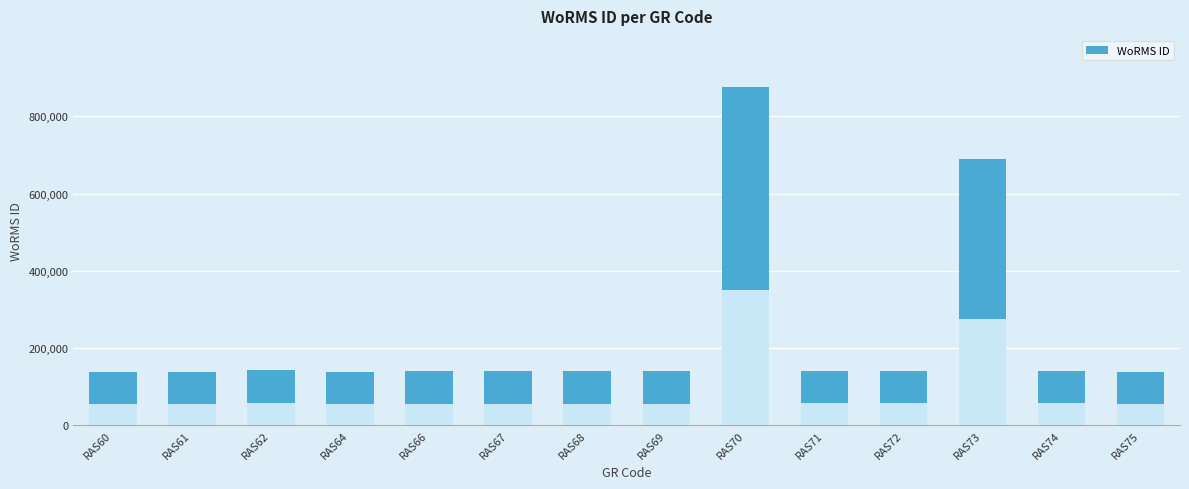

What is the approximate value at RAS61, to the nearest 100?

138900